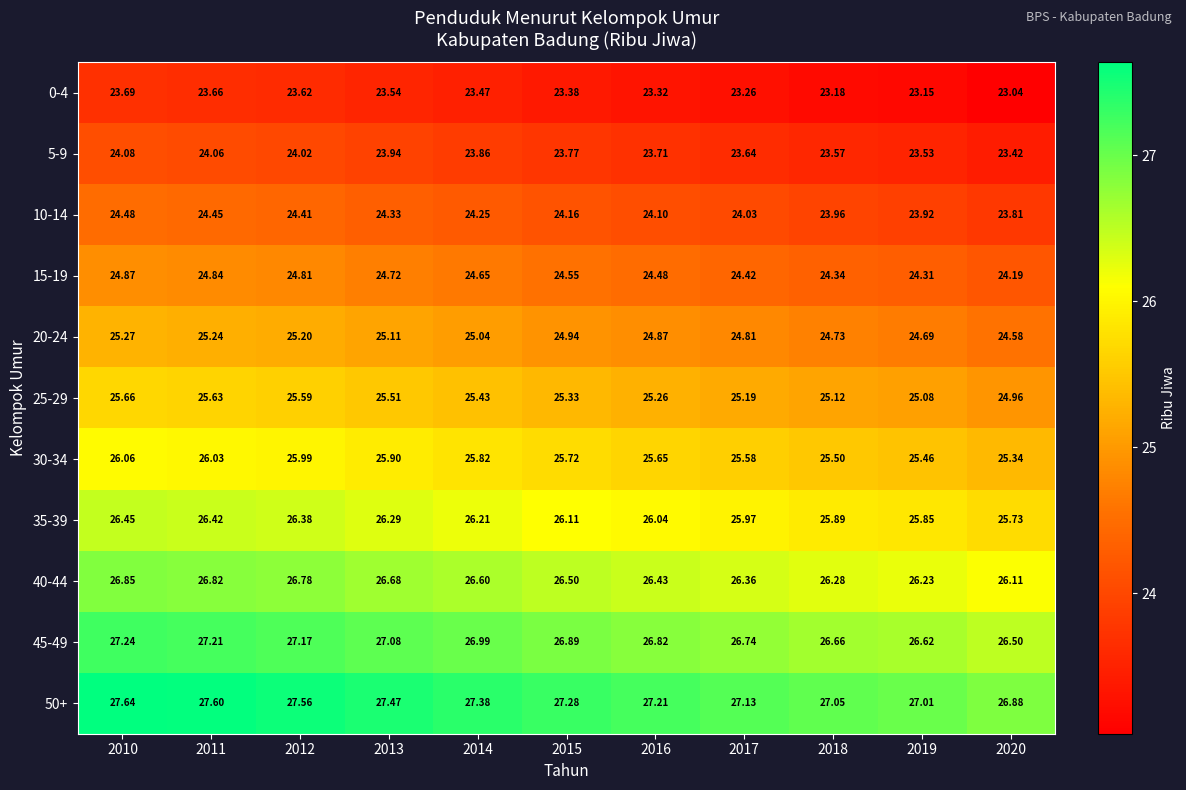

Is the value of 20-24 at 2018 greater than the value of 30-34 at 2013?

No